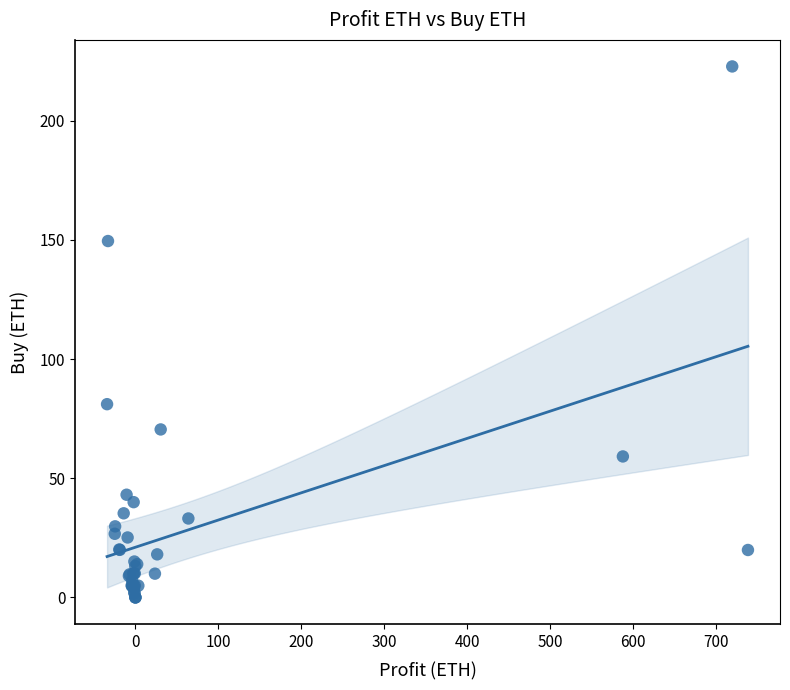

What Y value in the scatter plot is closest to 111?

81.1